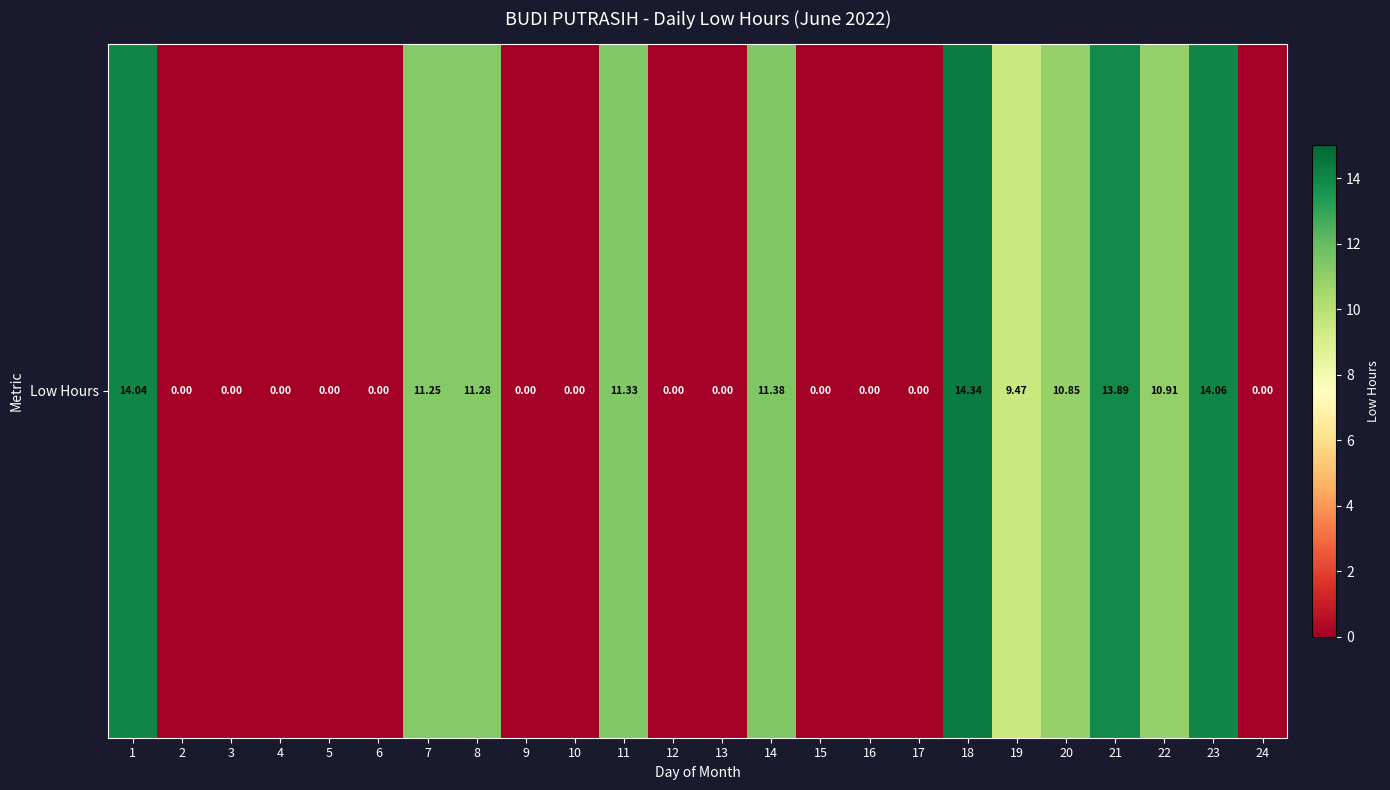

How many positive values are there?

11